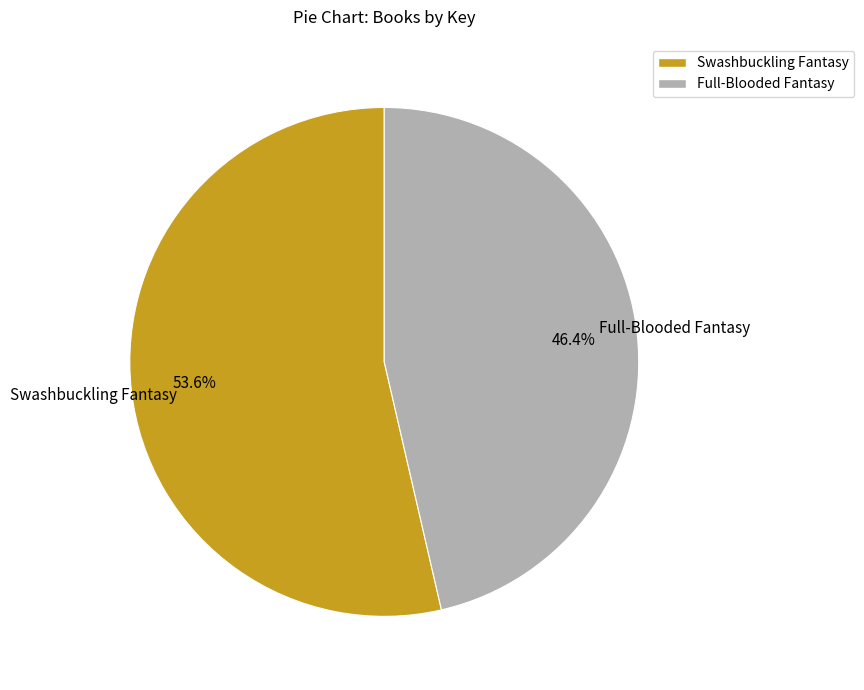

What percentage is NOT represented by Full-Blooded Fantasy?

53.6%